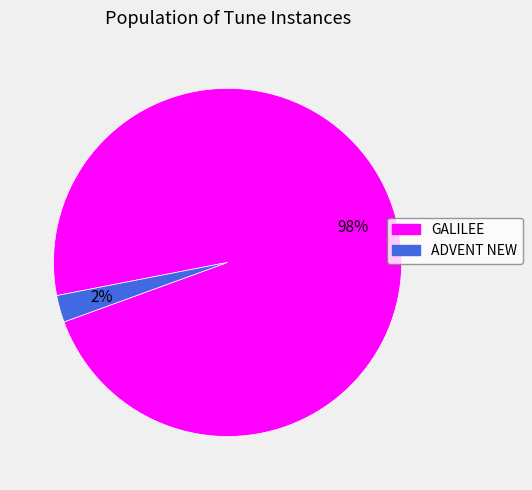

Is there a majority slice in this chart?

Yes